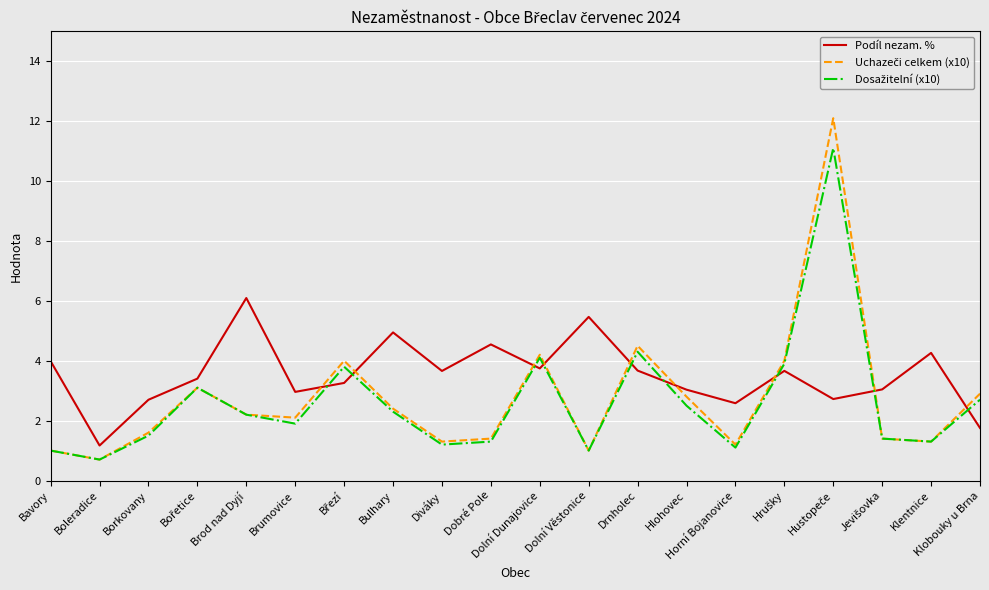

Which series changed the most between Boleradice and Brod nad Dyjí?

Podíl nezam. %